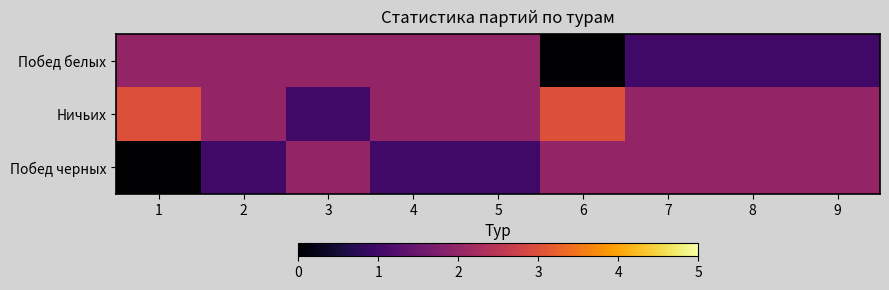

How many categories are shown in the chart?

9